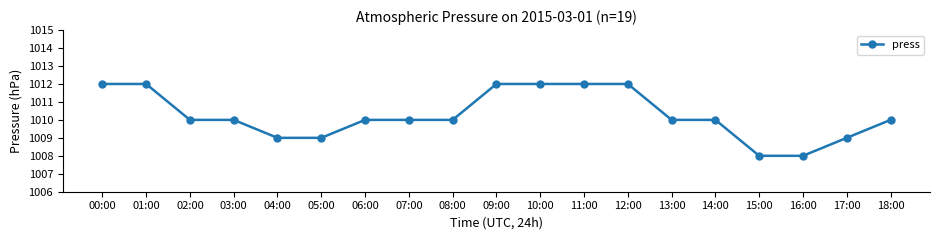

Approximately how many times larger is the value at 13:00 compared to 03:00?

1.0